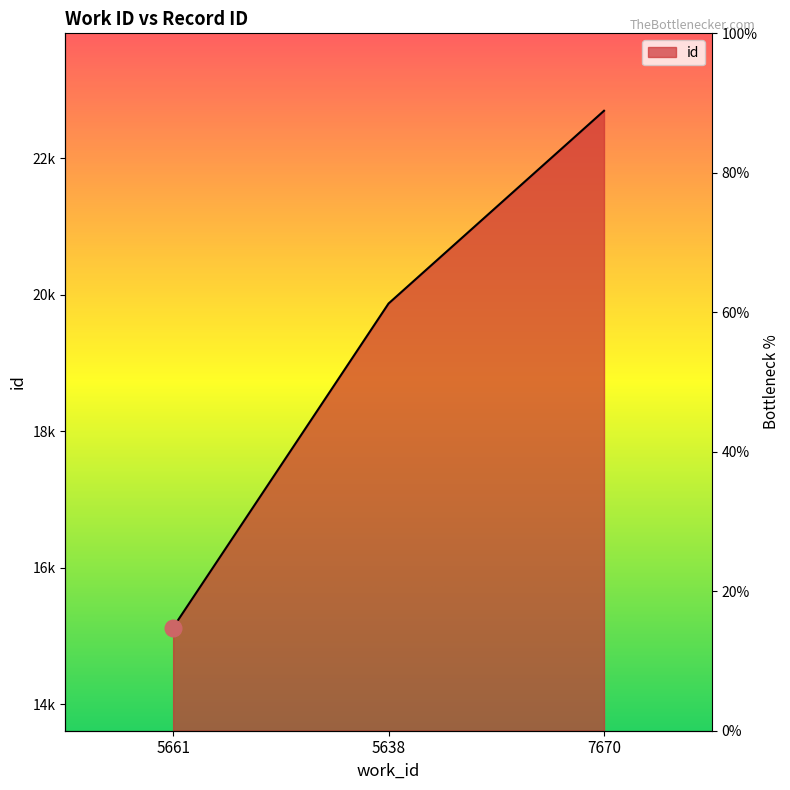

How many lines are shown in the chart?

1